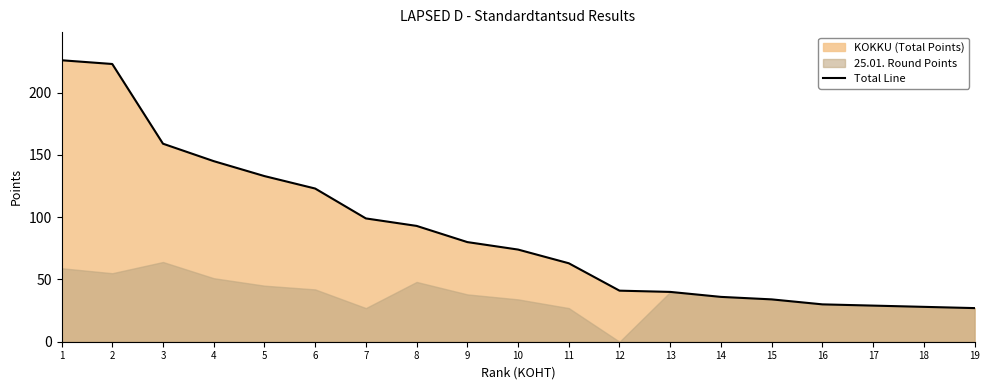

What is the greatest value displayed?

226